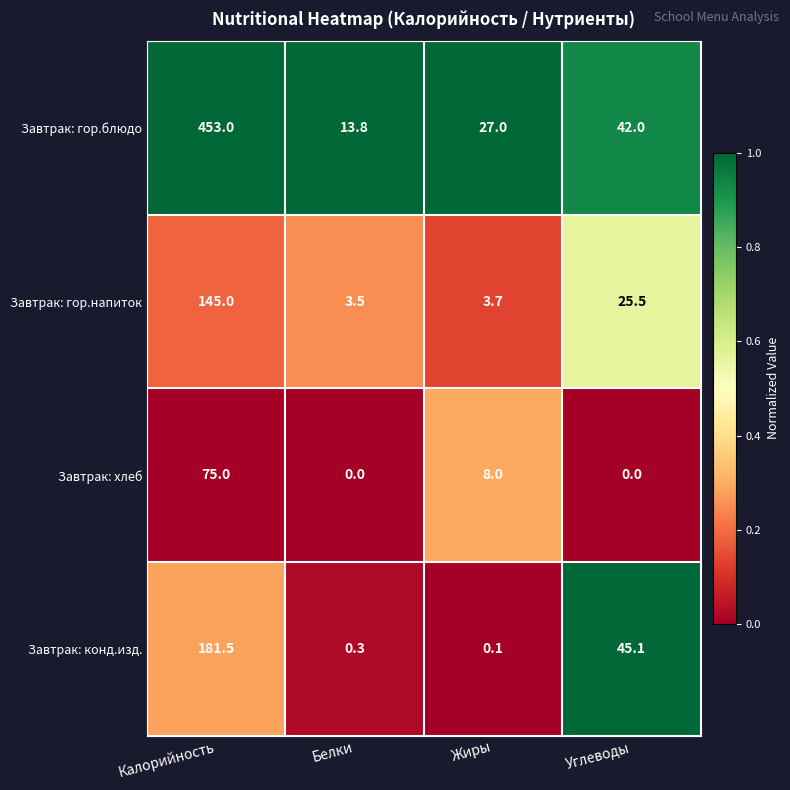

At which label does Завтрак: гор.блюдо first exceed 42?

Калорийность